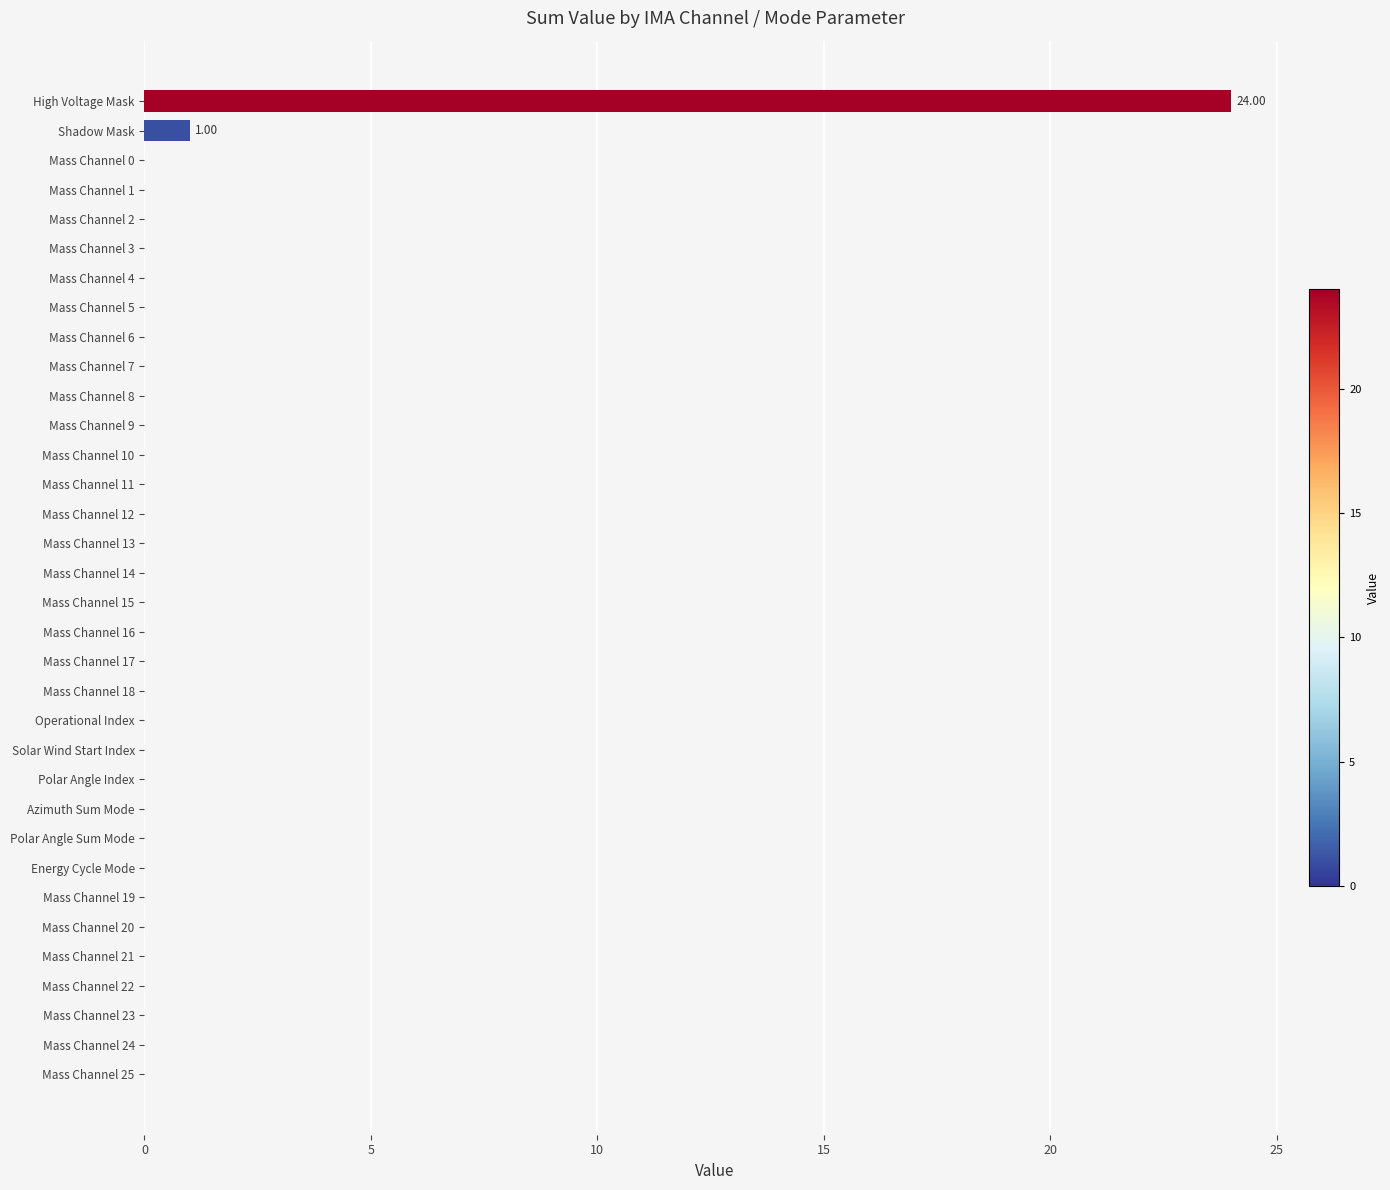

At which label is the value closest to 12?

Shadow Mask